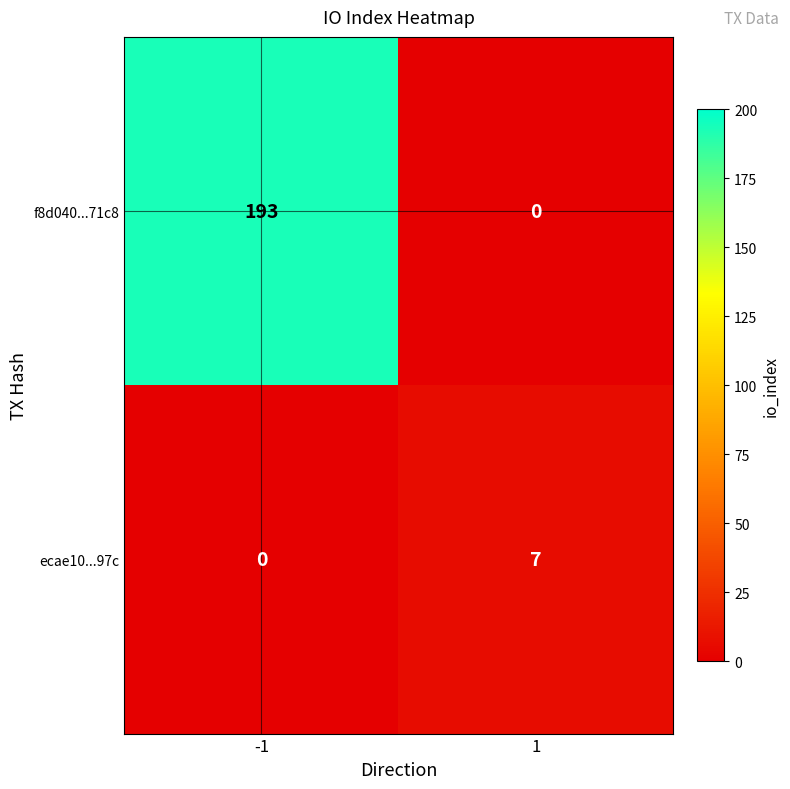

What is the greatest value displayed?

193